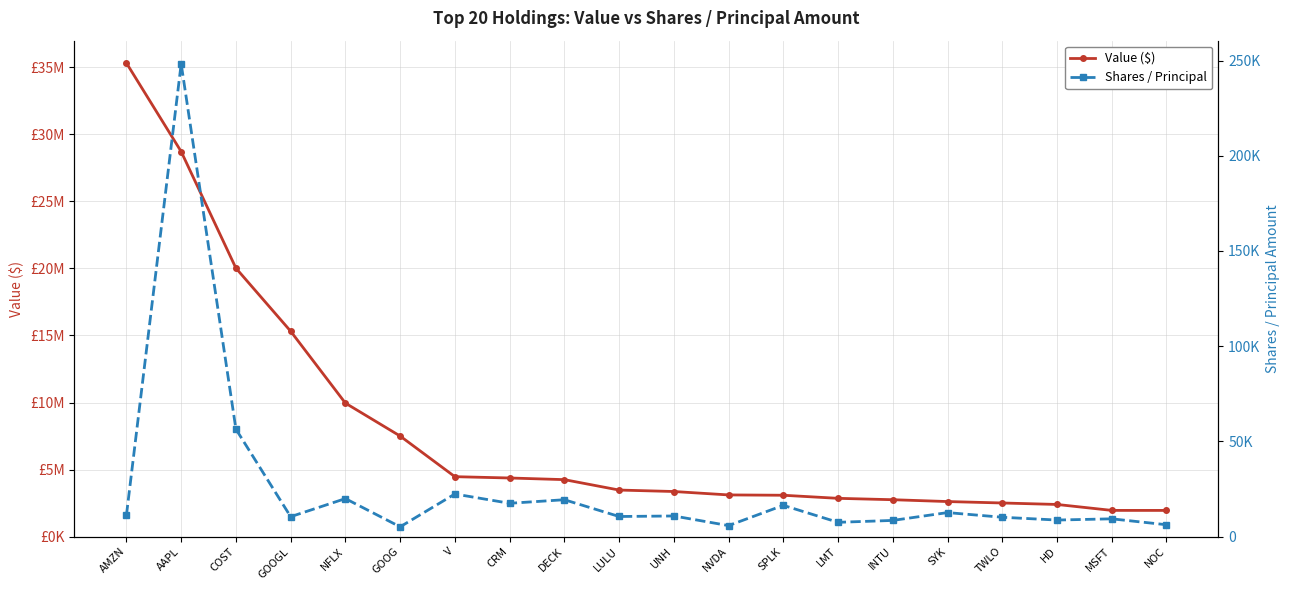

The Value ($) series shows 28724000 at AAPL. True or false?

True